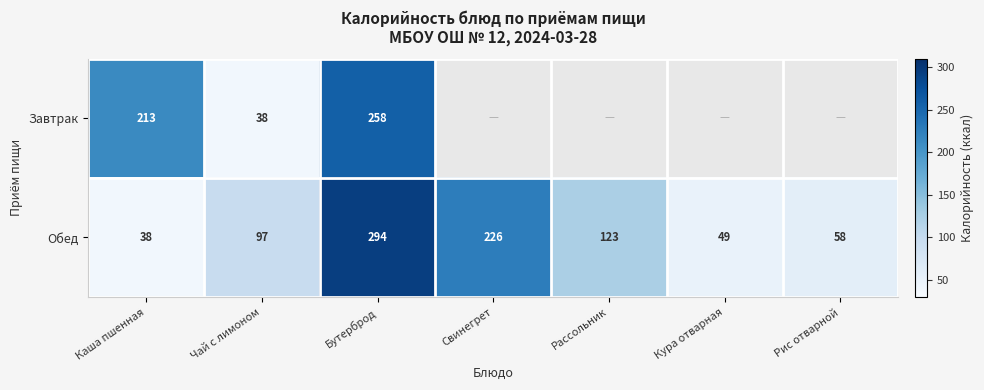

Which has a higher value, Рис отварной or Чай с лимоном?

Чай с лимоном